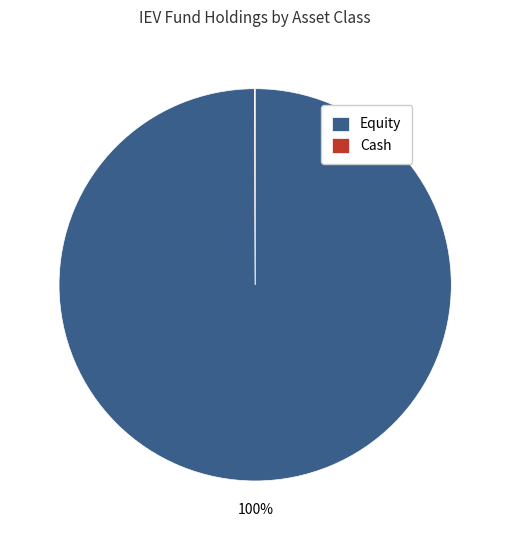

To the nearest percent, what percentage of the pie is Equity?

100%